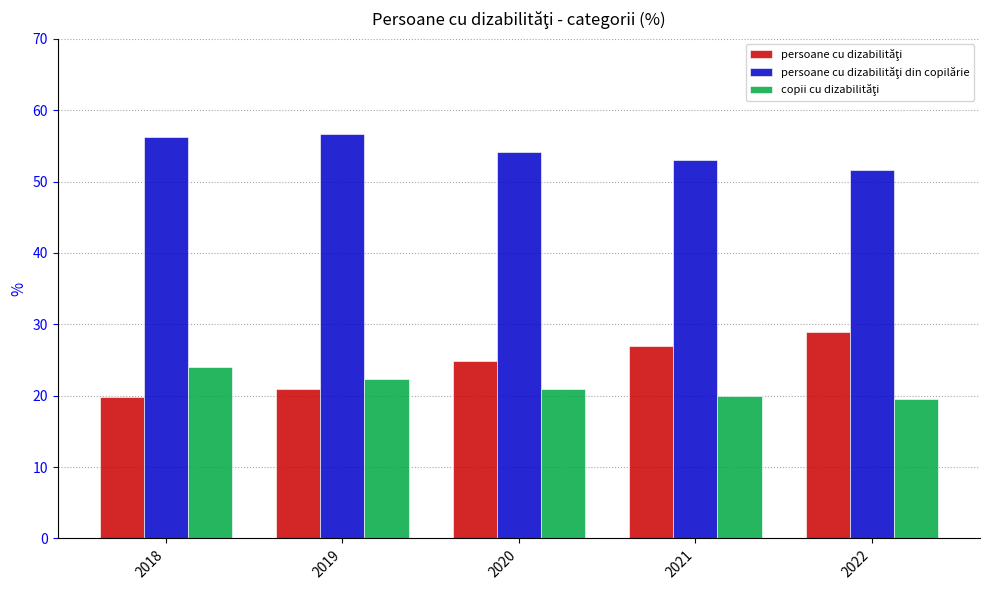

What is the maximum value shown in the chart?

56.7